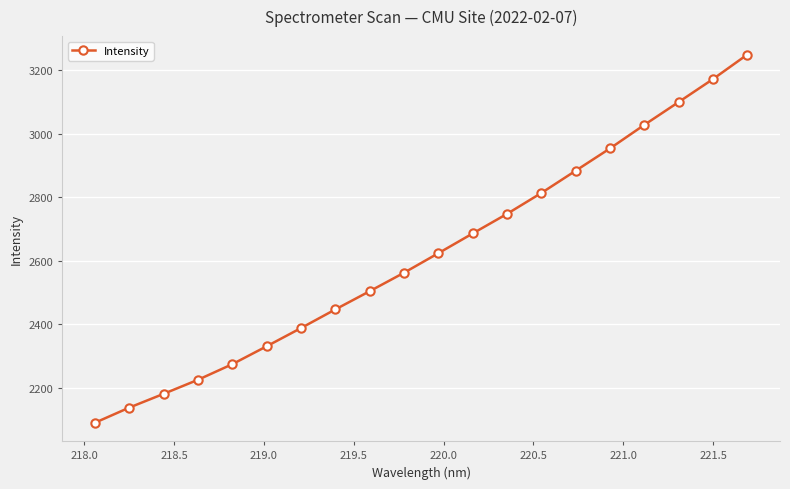

True or false: the data has more than 1 interior local peaks.

False